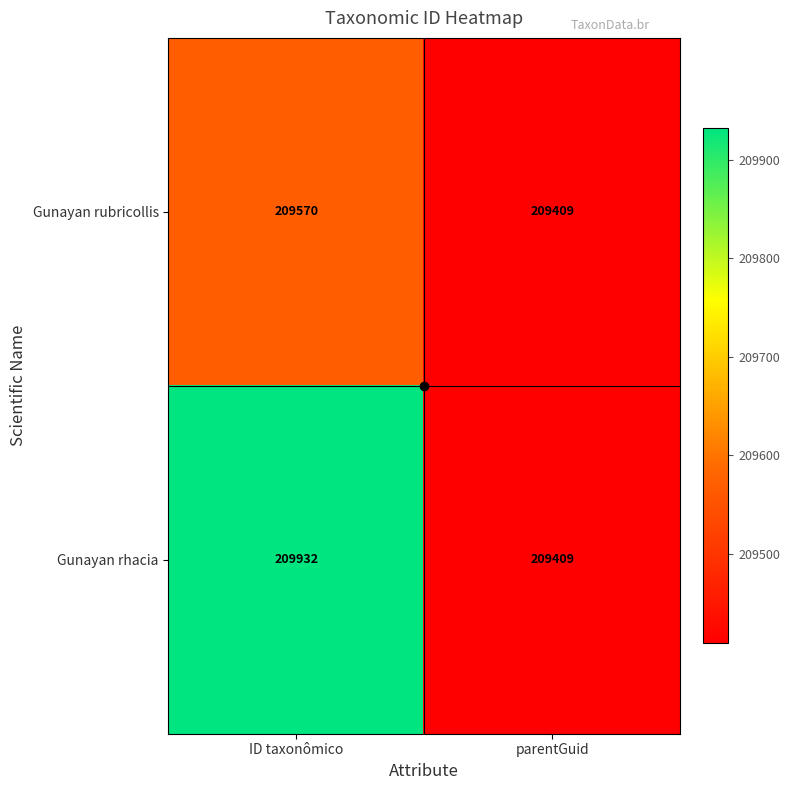

Between ID taxonômico and parentGuid, which series saw the biggest shift?

Gunayan rhacia